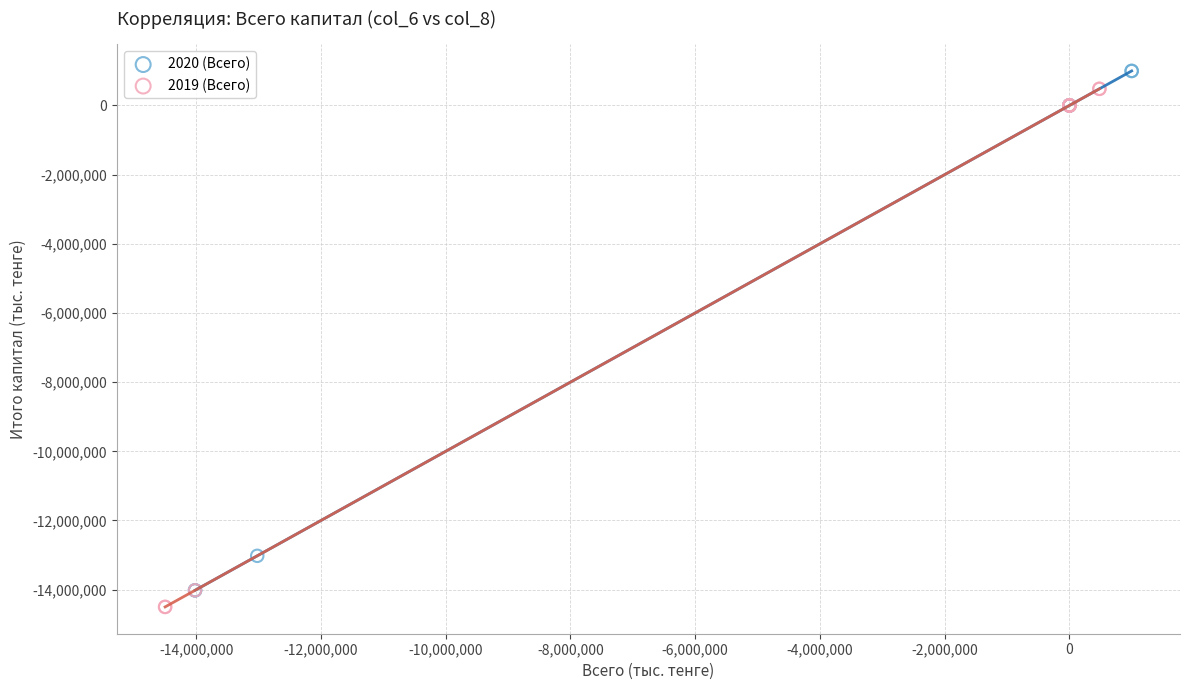

Which series has the widest spread of Y values?

2020 (Всего)